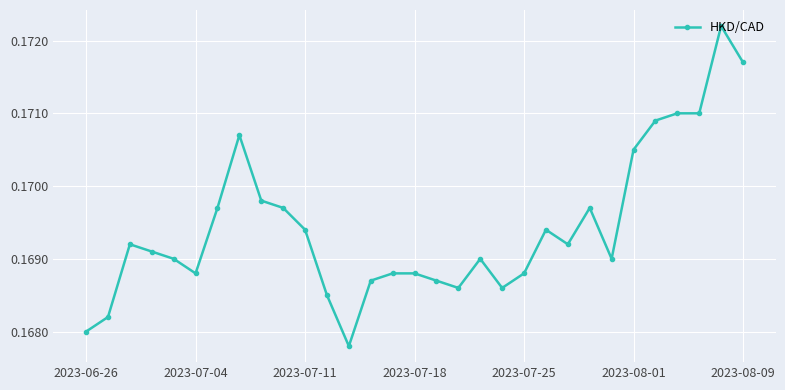

True or false: there are more than 1 points higher than both neighbors.

True